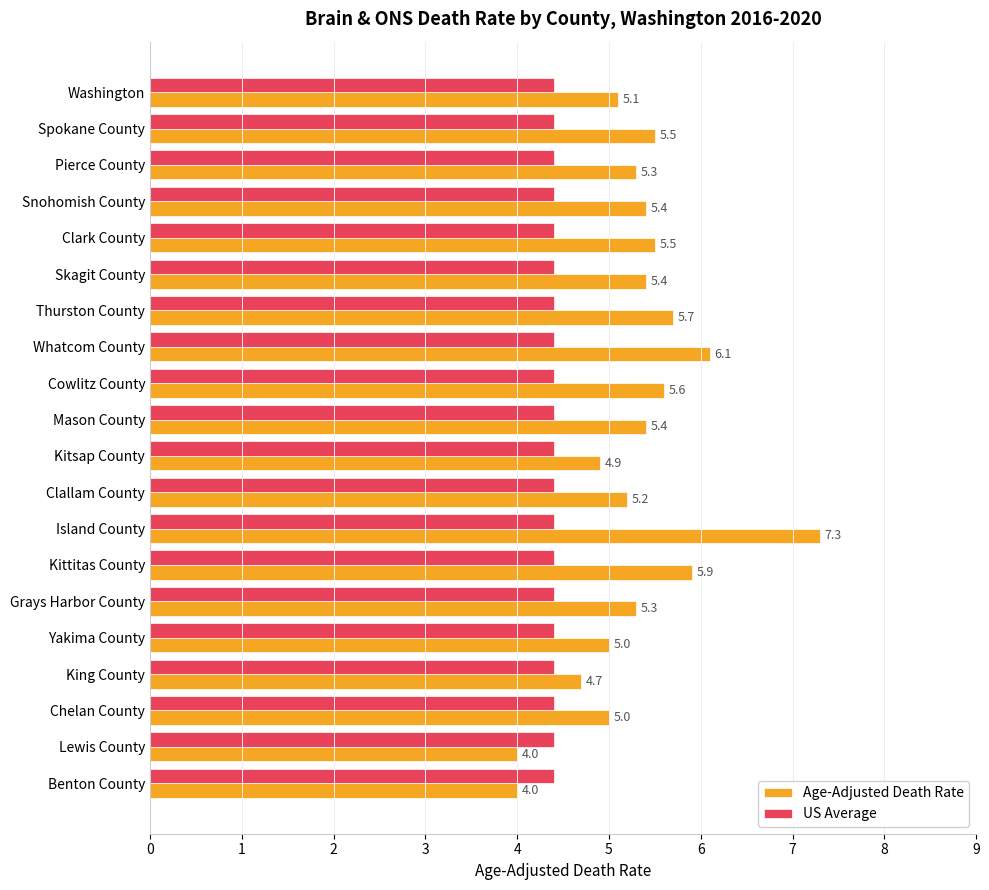

Is the value of Age-Adjusted Death Rate at Island County greater than the value of US Average at Clallam County?

Yes